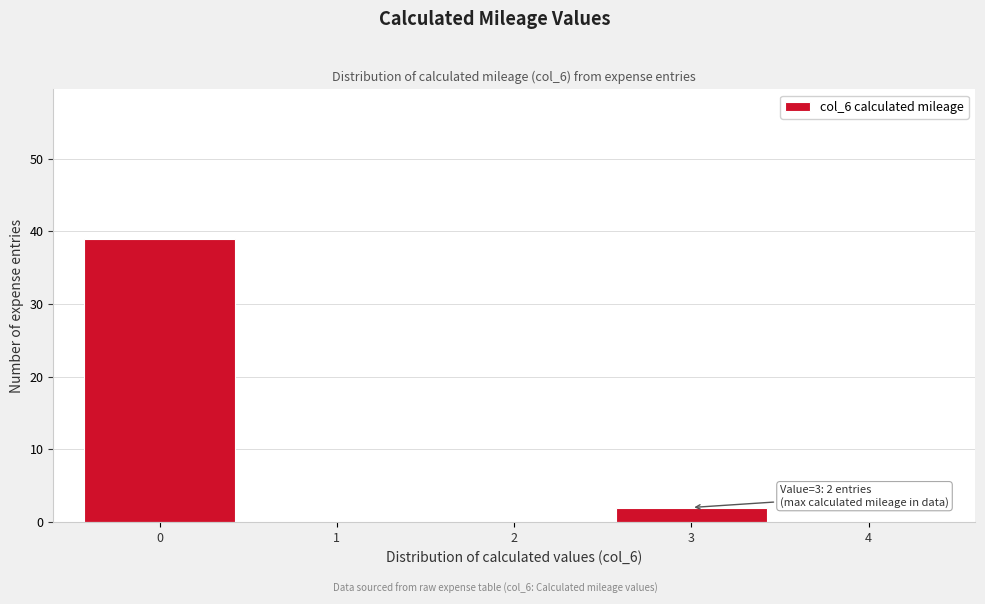

Reading left to right, list all the values displayed in this chart.

0=39	1=0	2=0	3=2	4=0